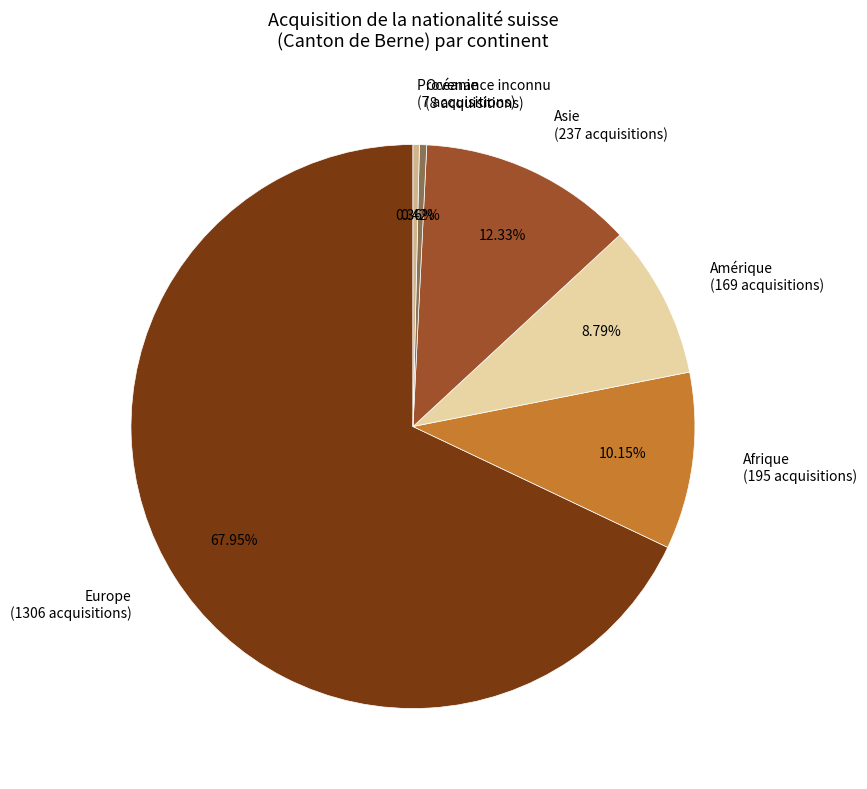

Is it true that Amérique is 1% of the pie?

False